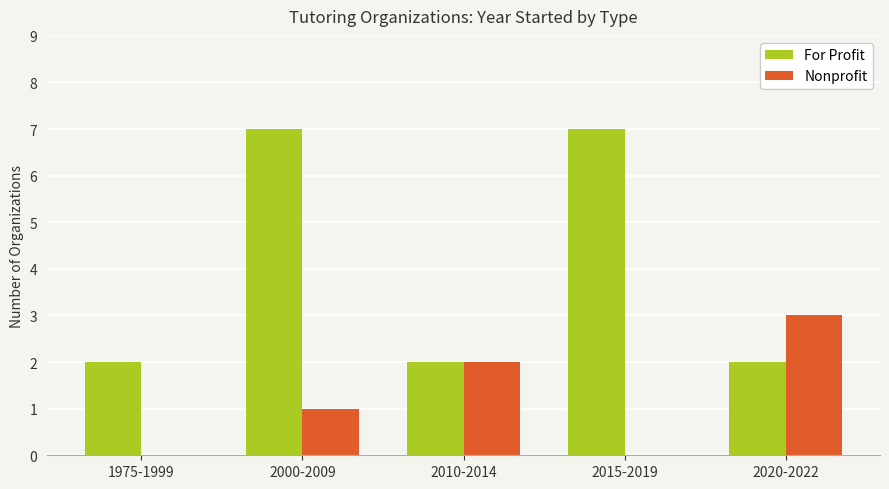

What is the maximum value shown in the chart?

7